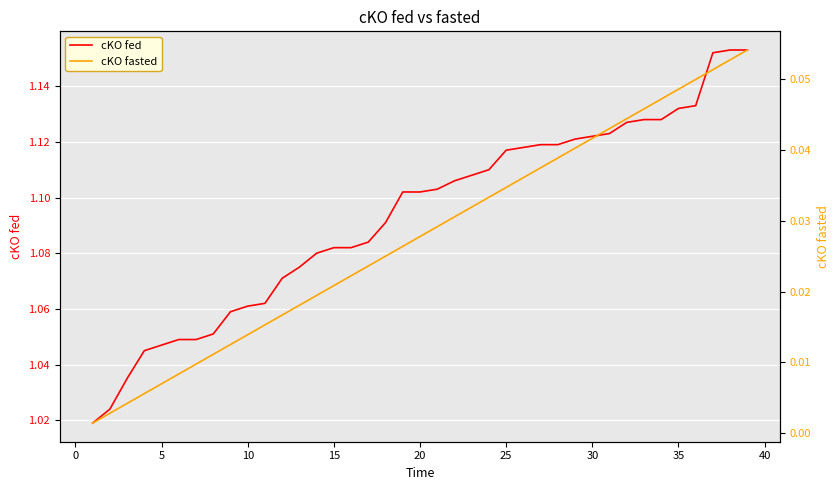

What is the difference between the maximum and minimum values in the cKO fasted series?

0.1